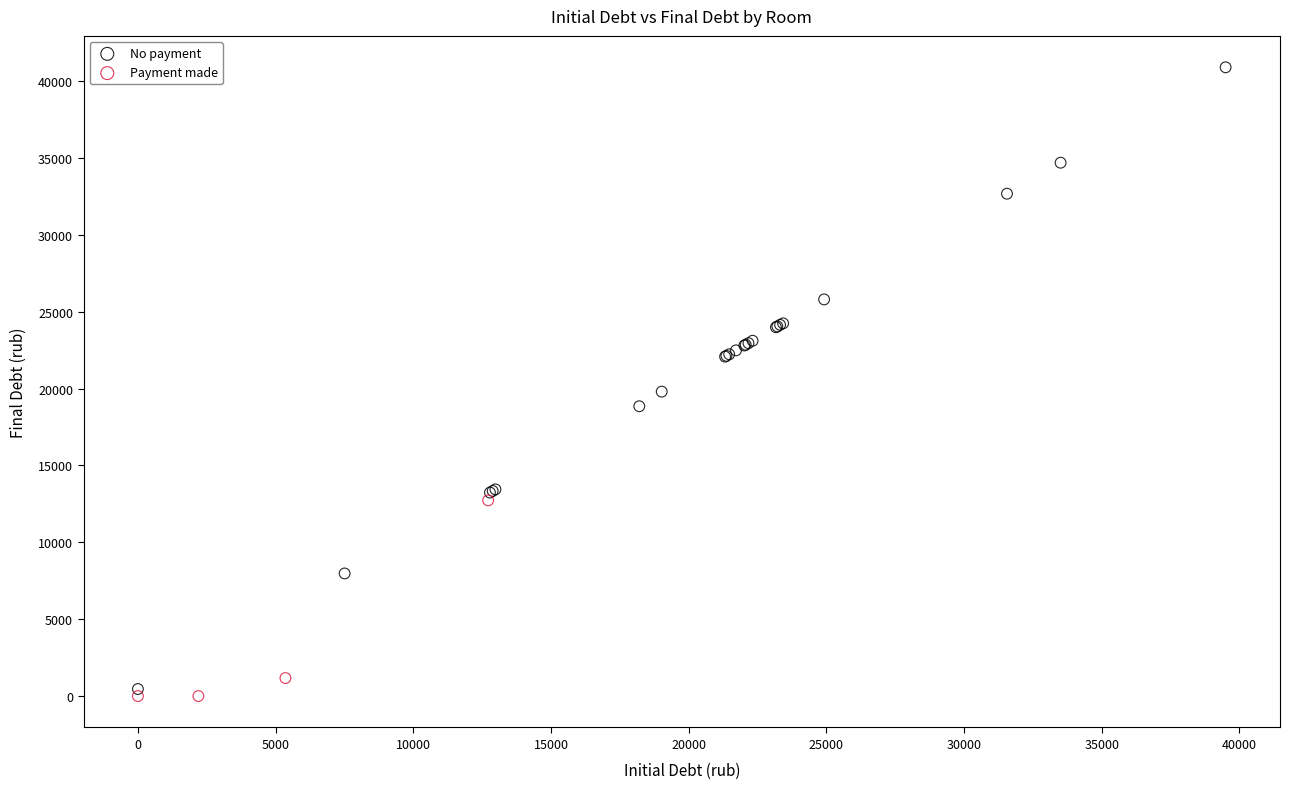

Which series contains the lowest Y value?

Payment made